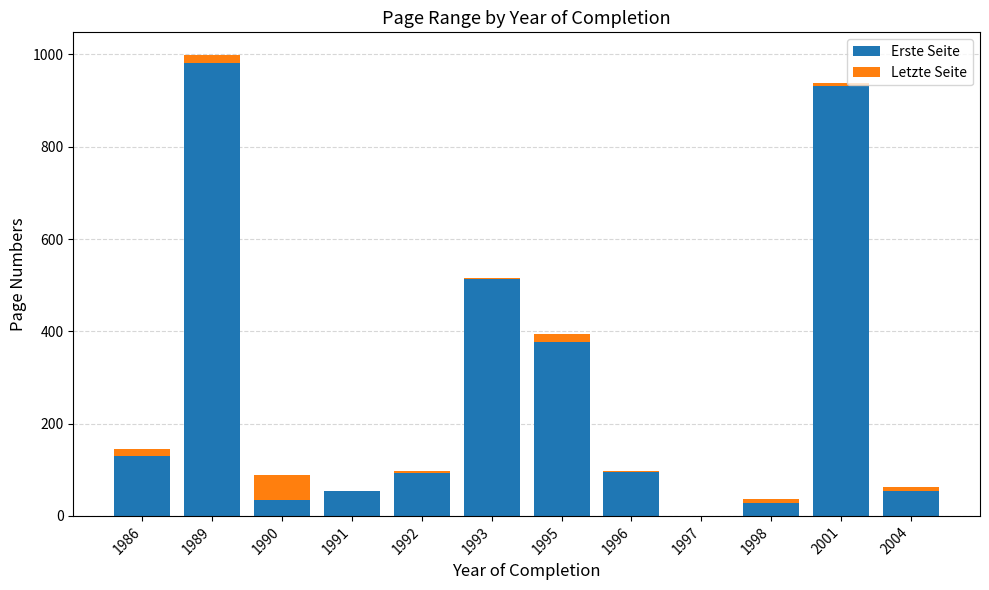

What is the sum of all Erste Seite values?

3292